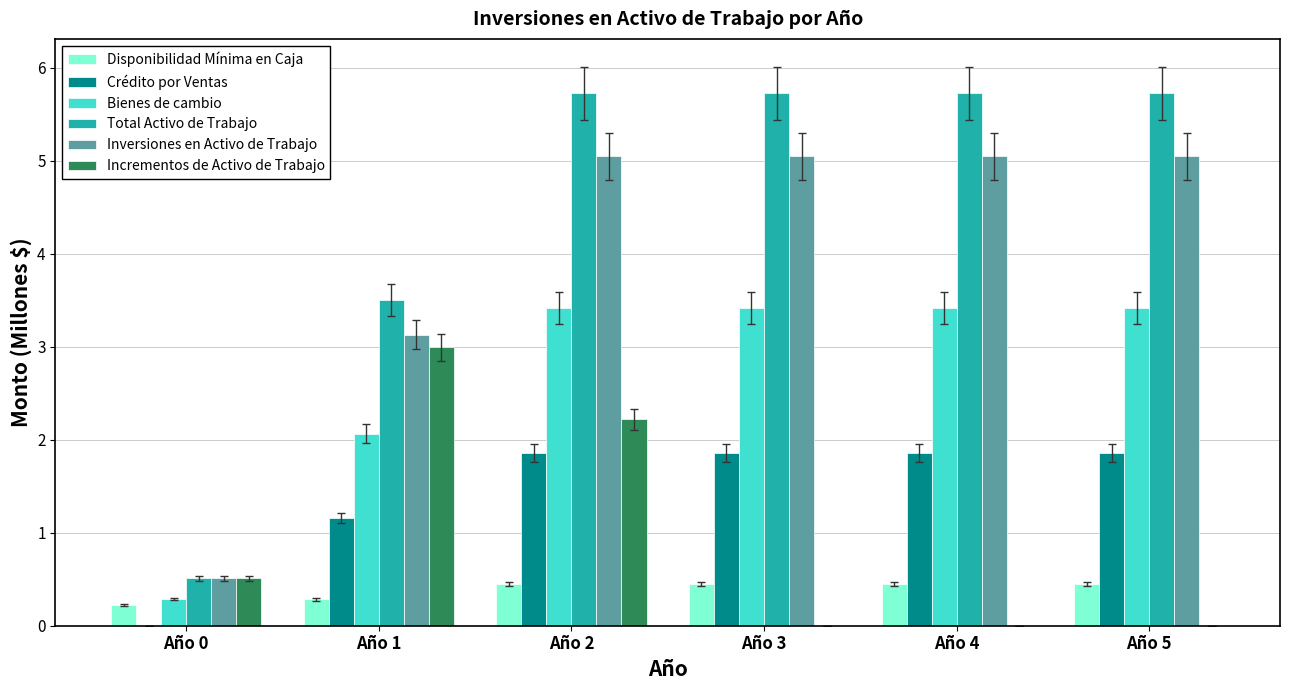

How many groups of bars are there?

6